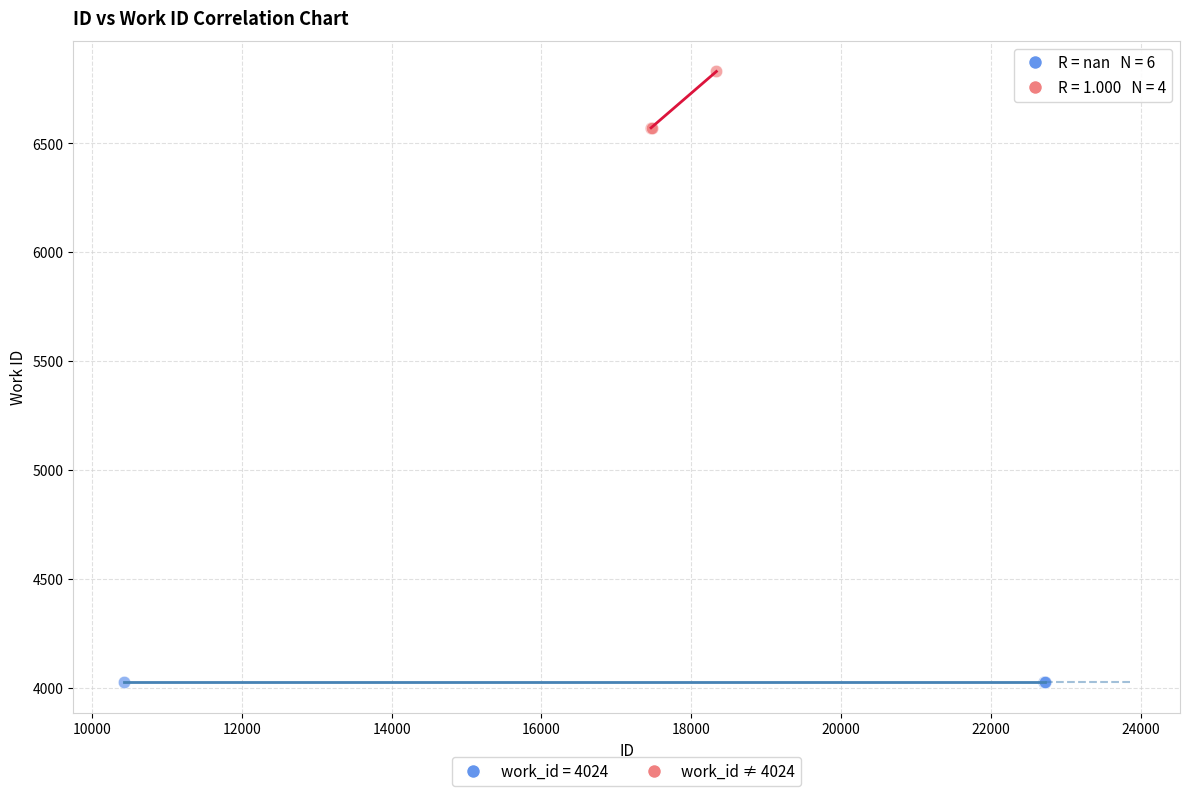

Which series contains the highest Y value?

work_id ≠ 4024